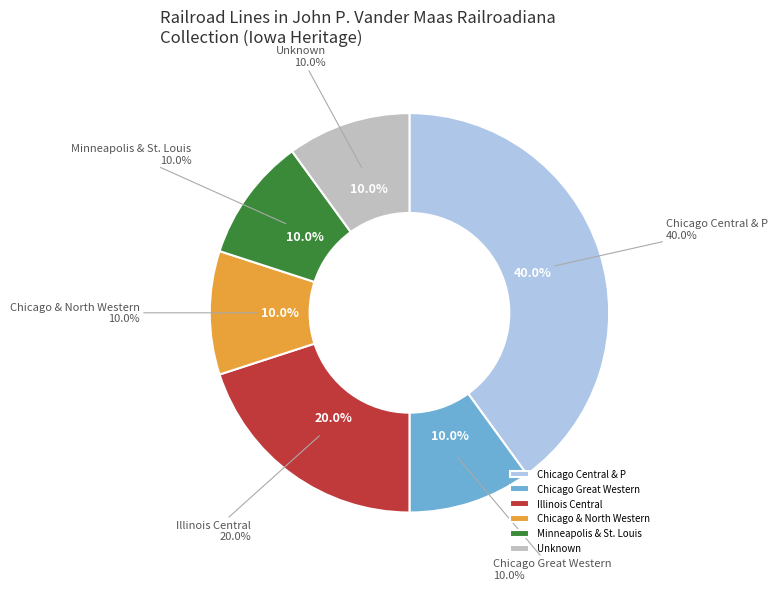

Count the number of slices in the pie.

8